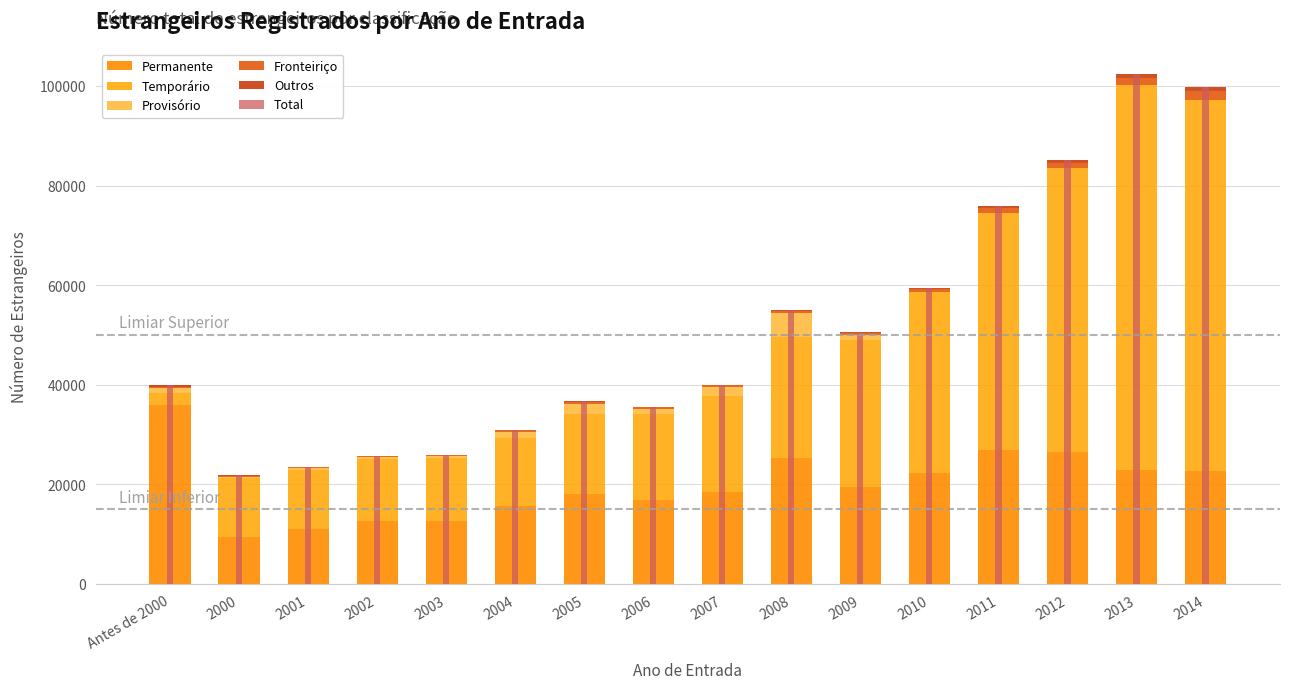

Which series has the largest total across all categories?

Total